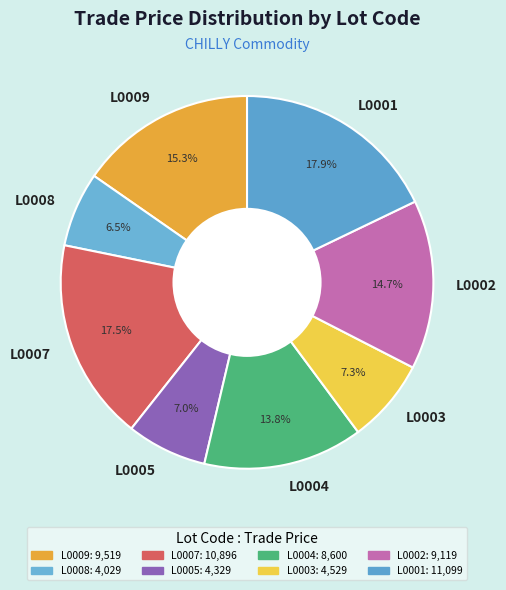

To the nearest percent, what is the difference between the L0001 and L0005 slice percentages?

11%